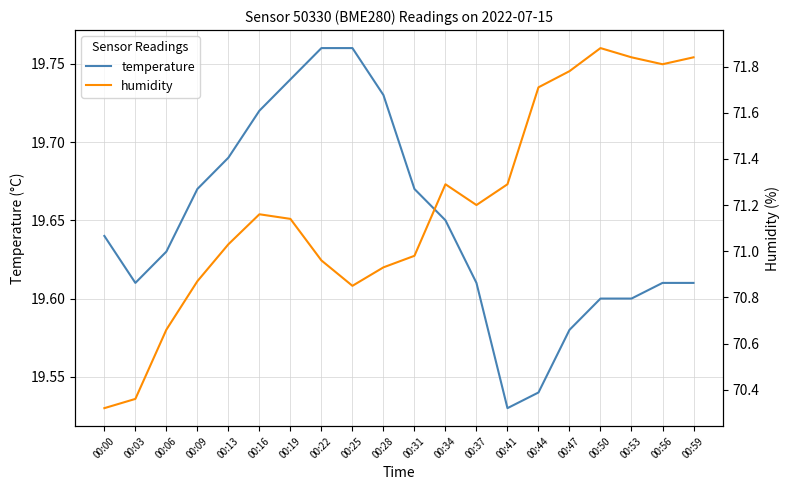

What is the sum of the humidity values at 00:41 and 00:09?

142.2